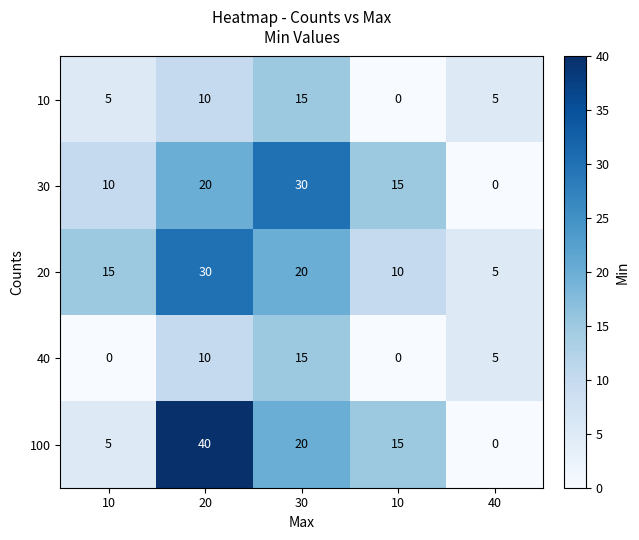

Which series changed the most between 20 and 40?

100